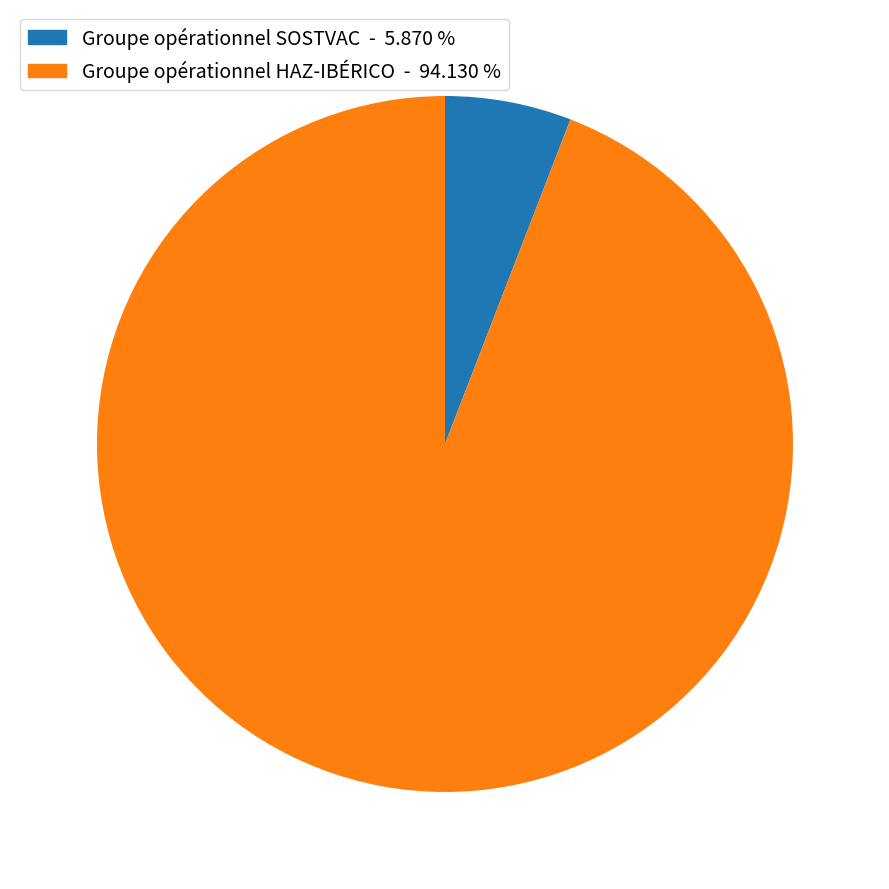

Does any single category account for the majority?

Yes